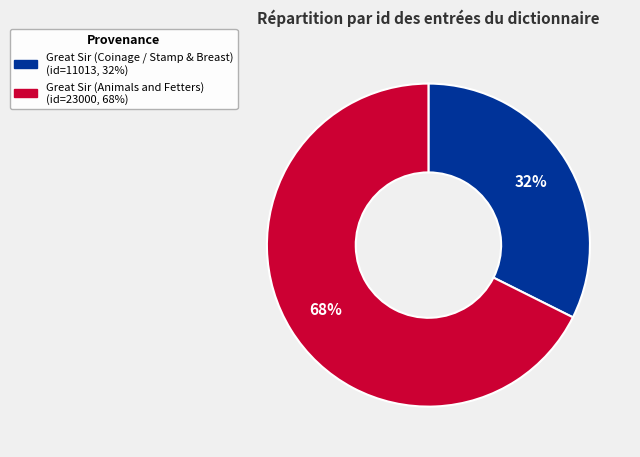

Is it true that Great Sir (Coinage / Stamp & Breast) is 38% of the pie?

False